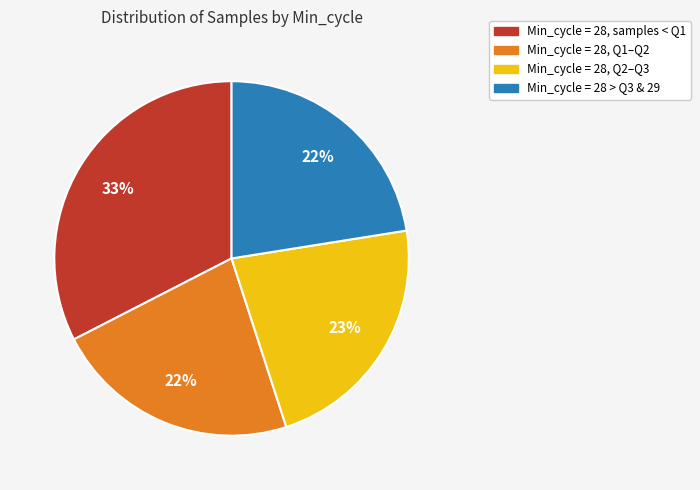

What percentage is the Min_cycle = 28, samples < Q1 slice, to the nearest percent?

33%